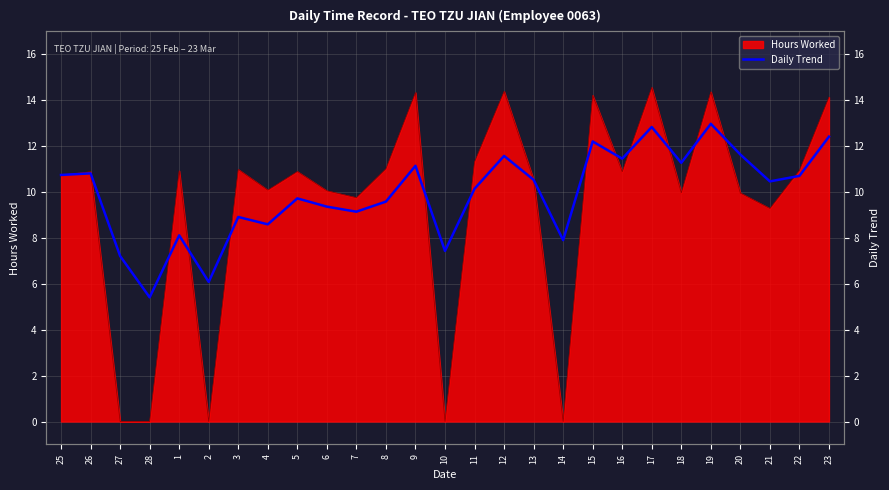

How many points are higher than both their immediate neighbors (excluding endpoints)?

9